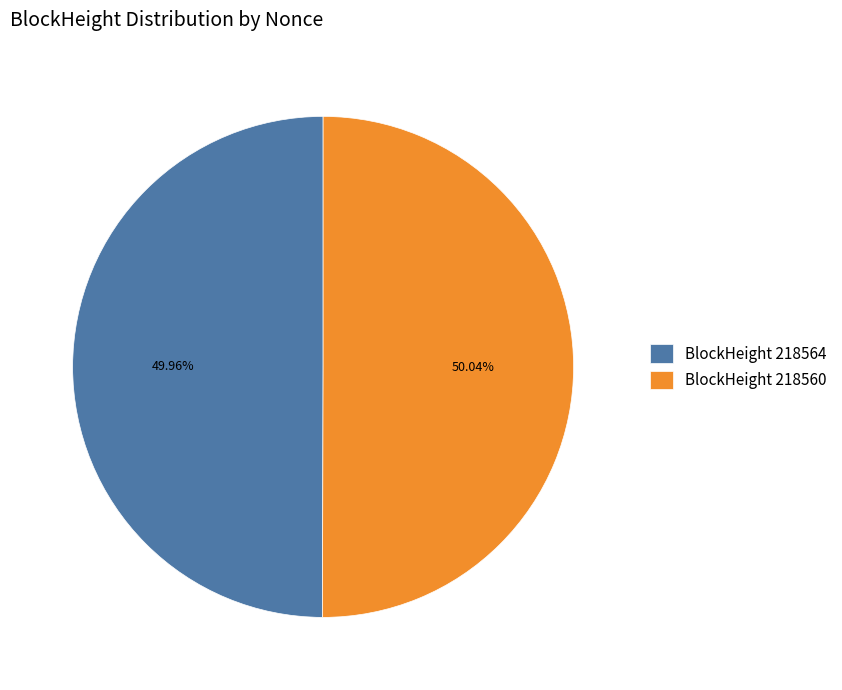

Count the number of slices in the pie.

2